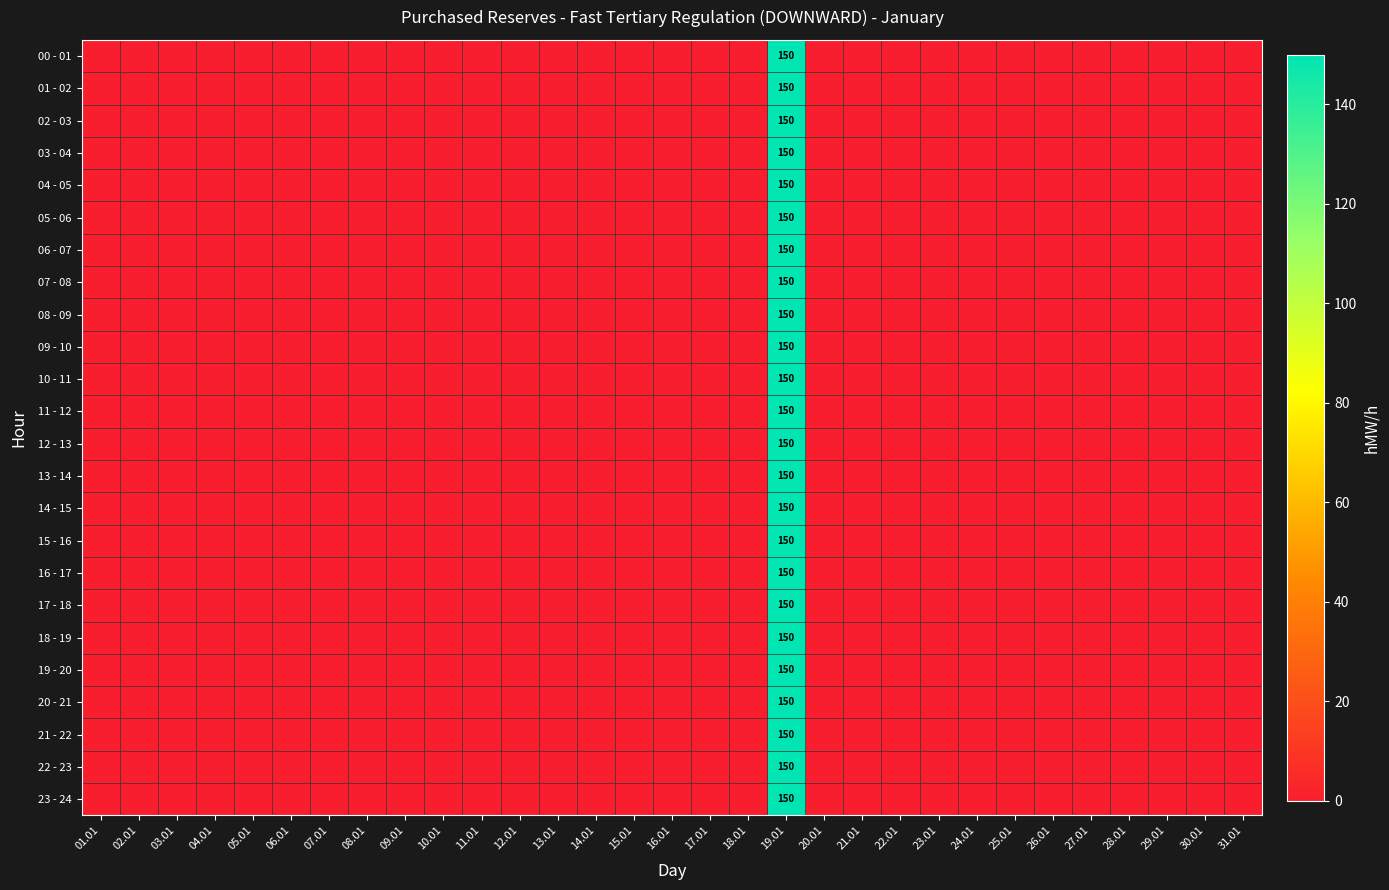

The 01 - 02 series shows 150 at 19.01. True or false?

True